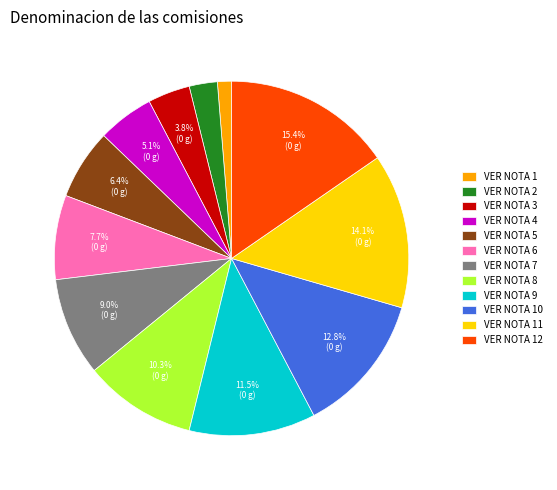

Is there a majority slice in this chart?

No